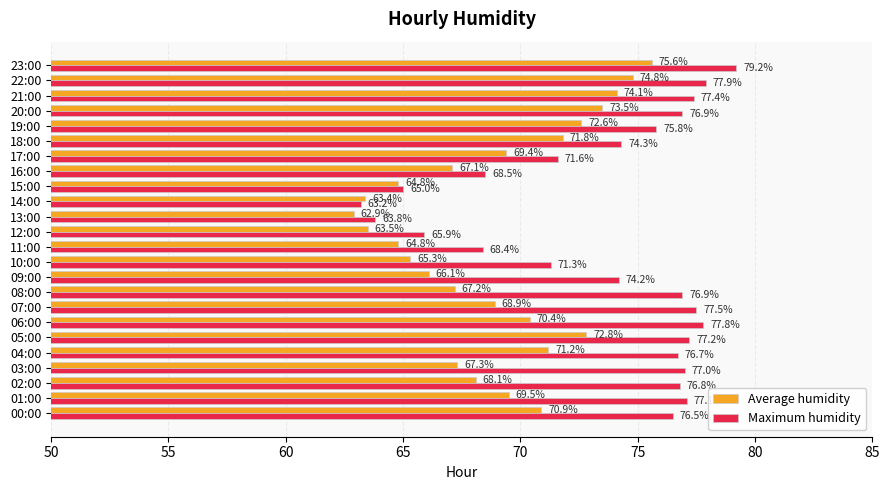

What is the smallest value displayed?

62.9